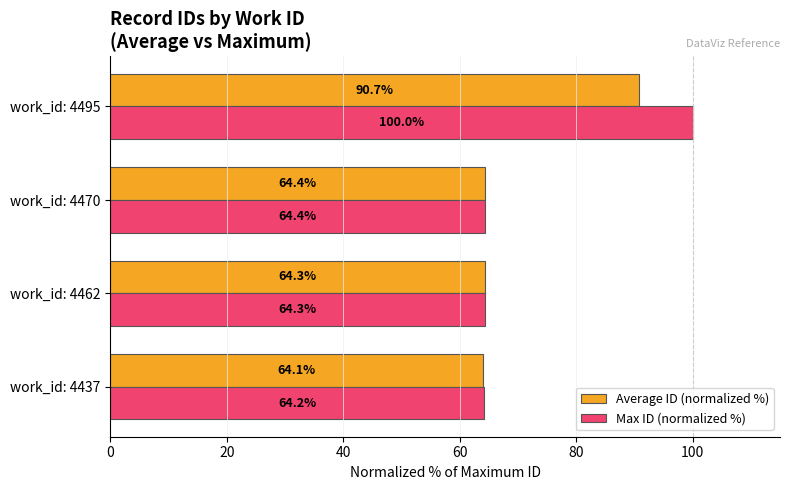

What is the approximate value of Max ID (normalized %) at work_id: 4470?

64.4